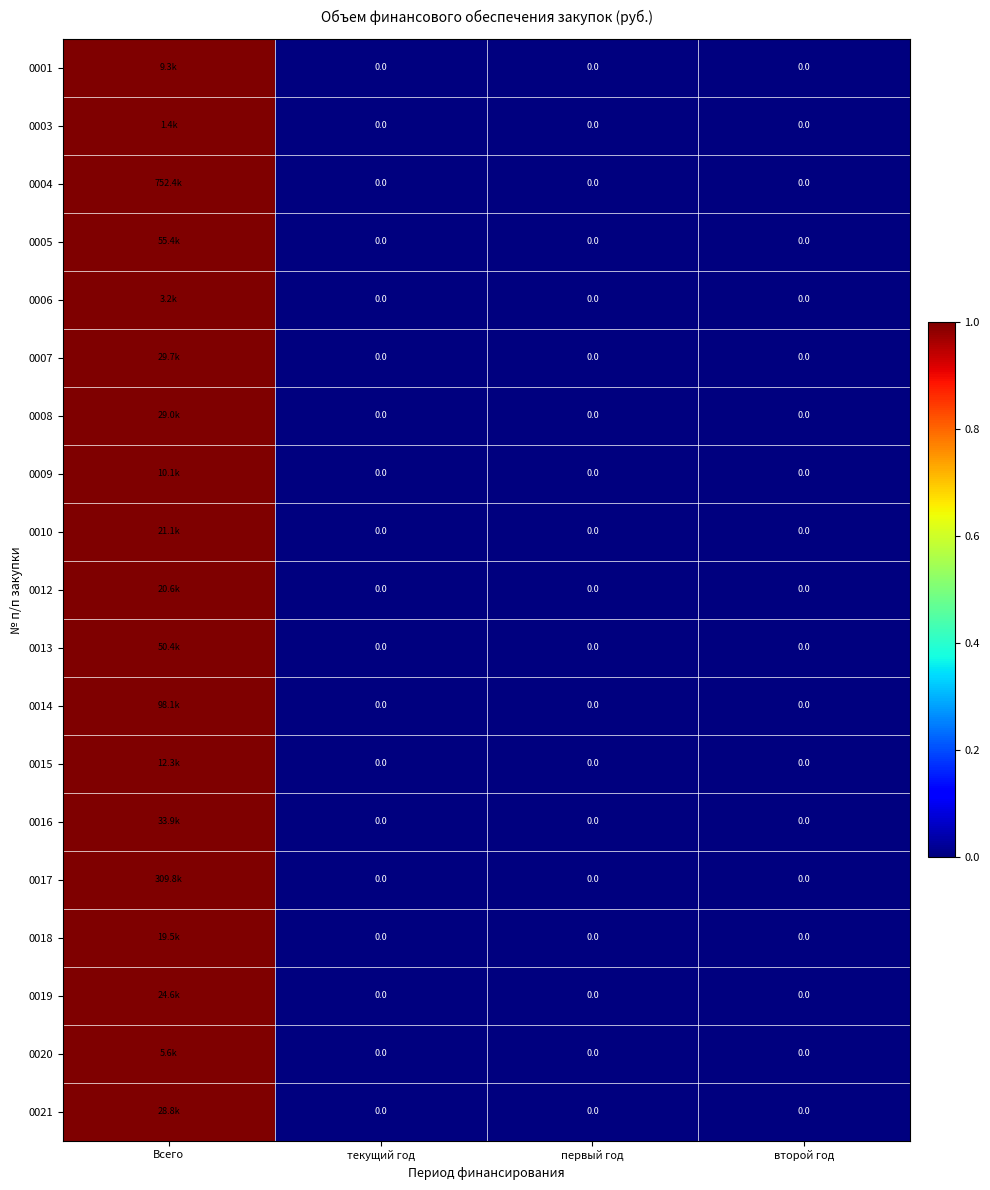

At which label does 0009 reach its minimum?

текущий год